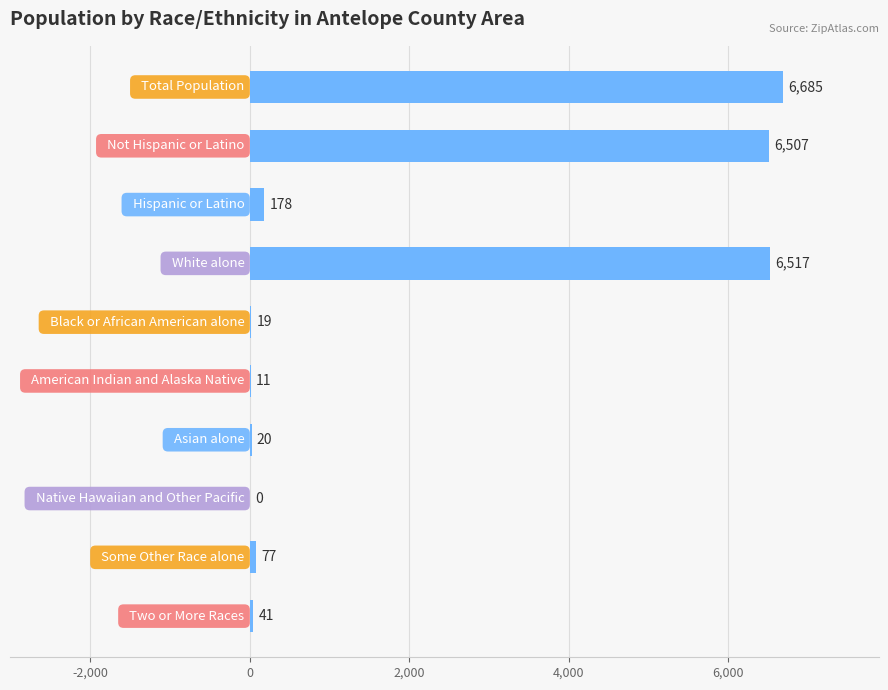

How many data points does each series have?

10